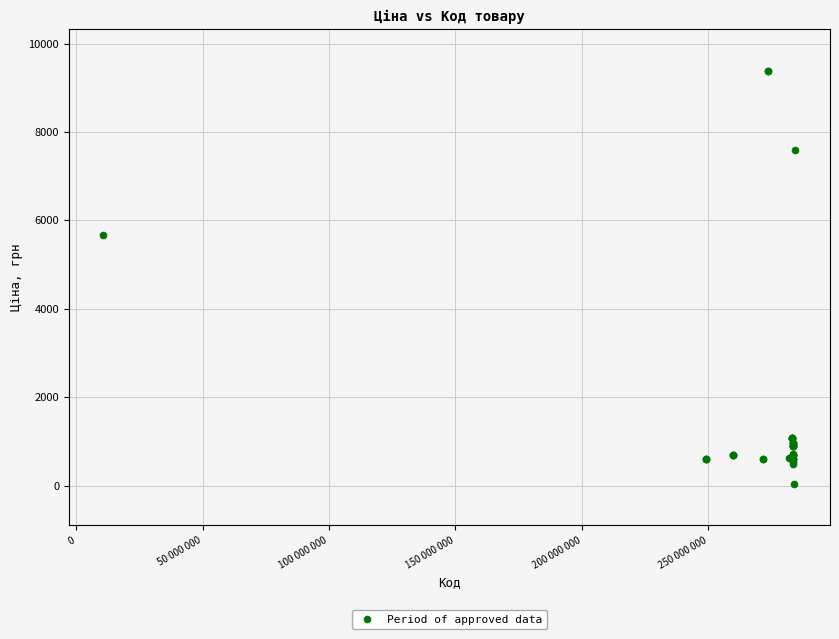

What Y value in the scatter plot is closest to 4708?

5673.8